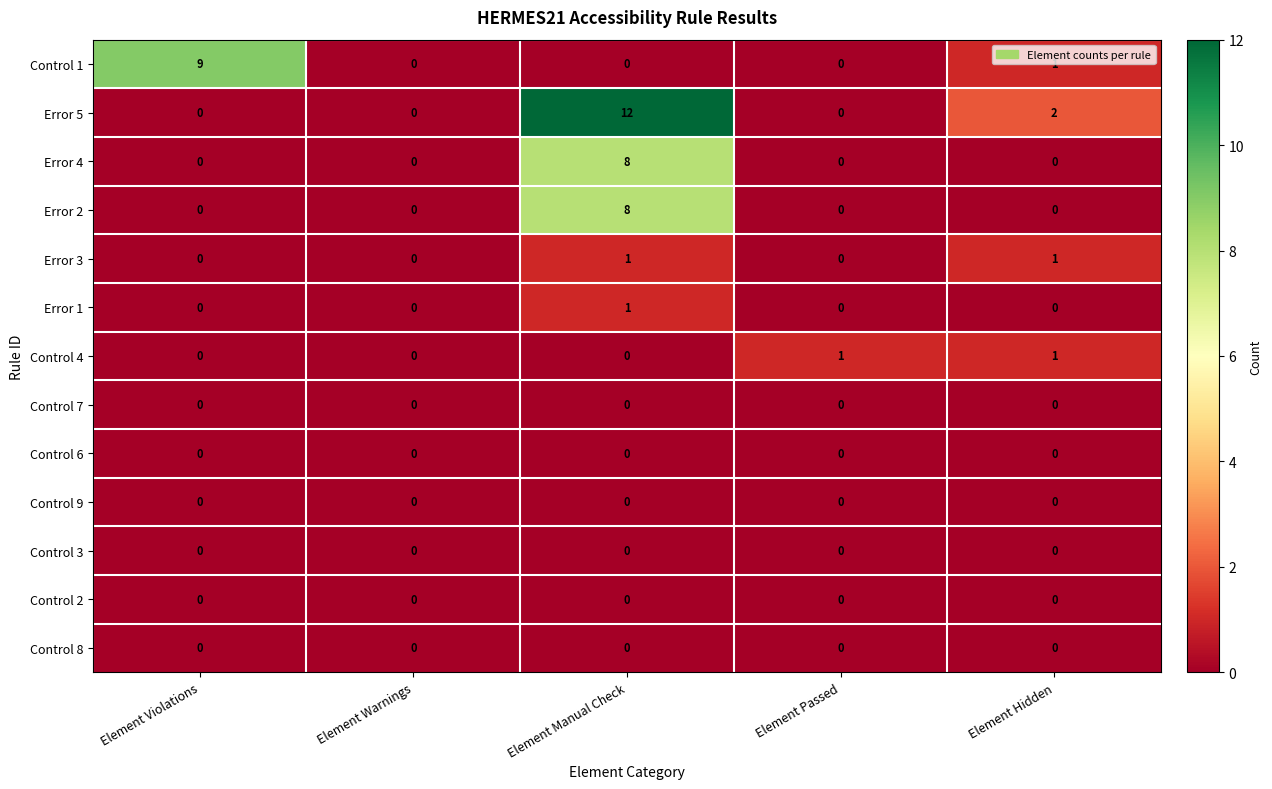

What is the greatest value displayed?

12